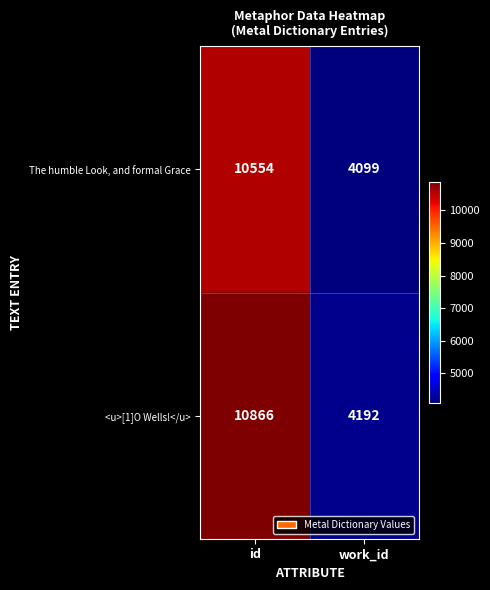

The The humble Look, and formal Grace series shows 1203 at work_id. True or false?

False